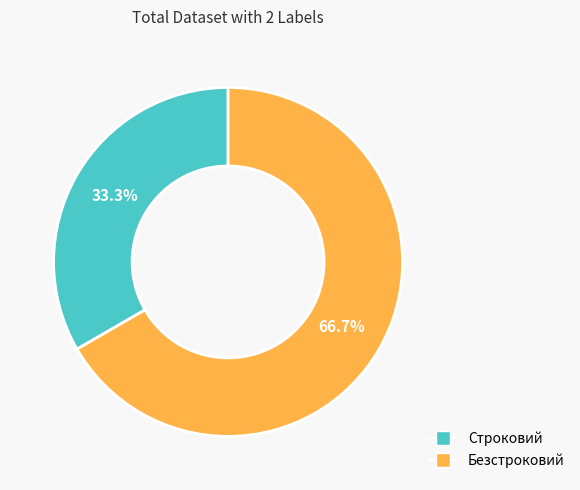

Rank the categories by value from highest to lowest.

Безстроковий, Строковий